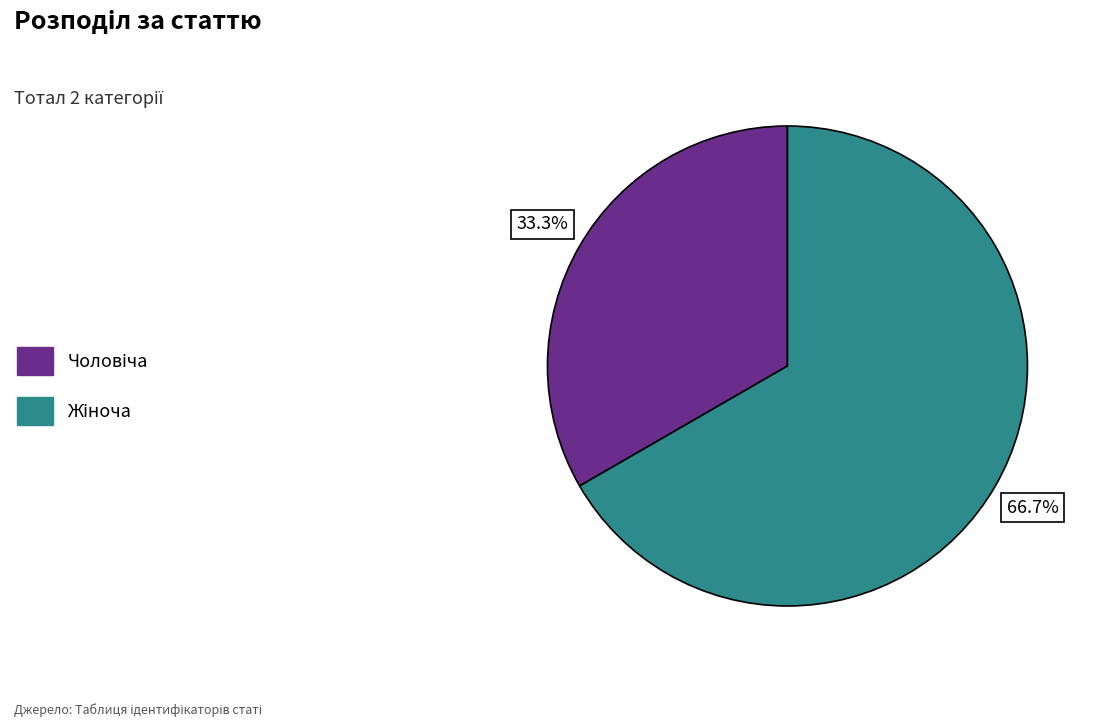

True or false: Чоловіча accounts for 46% of the total.

False